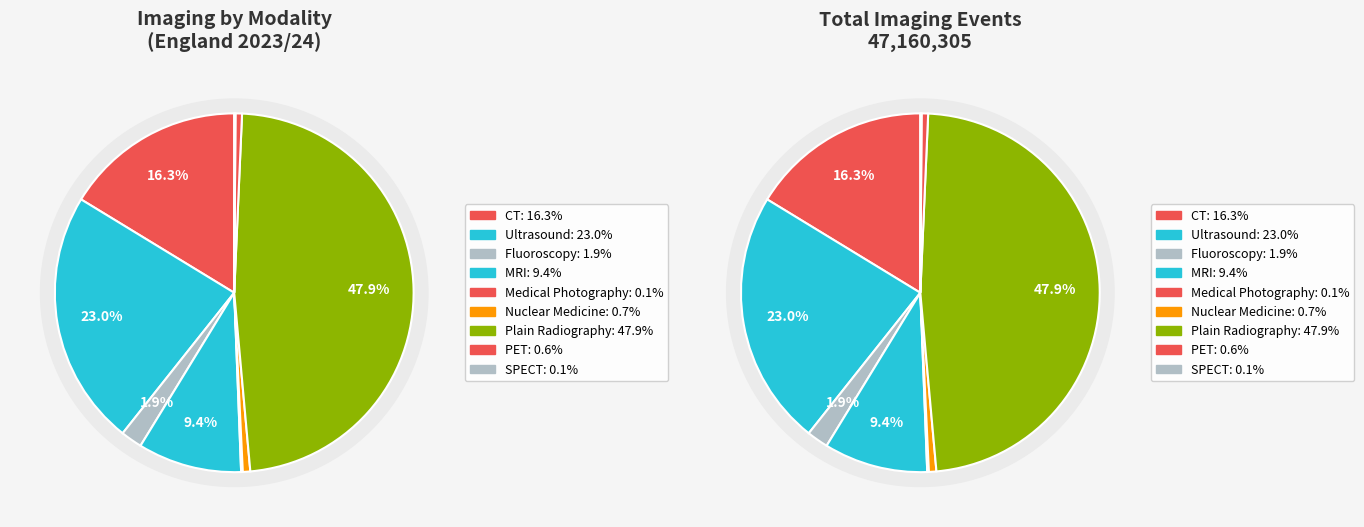

Which category has the biggest portion of the pie?

Plain Radiography